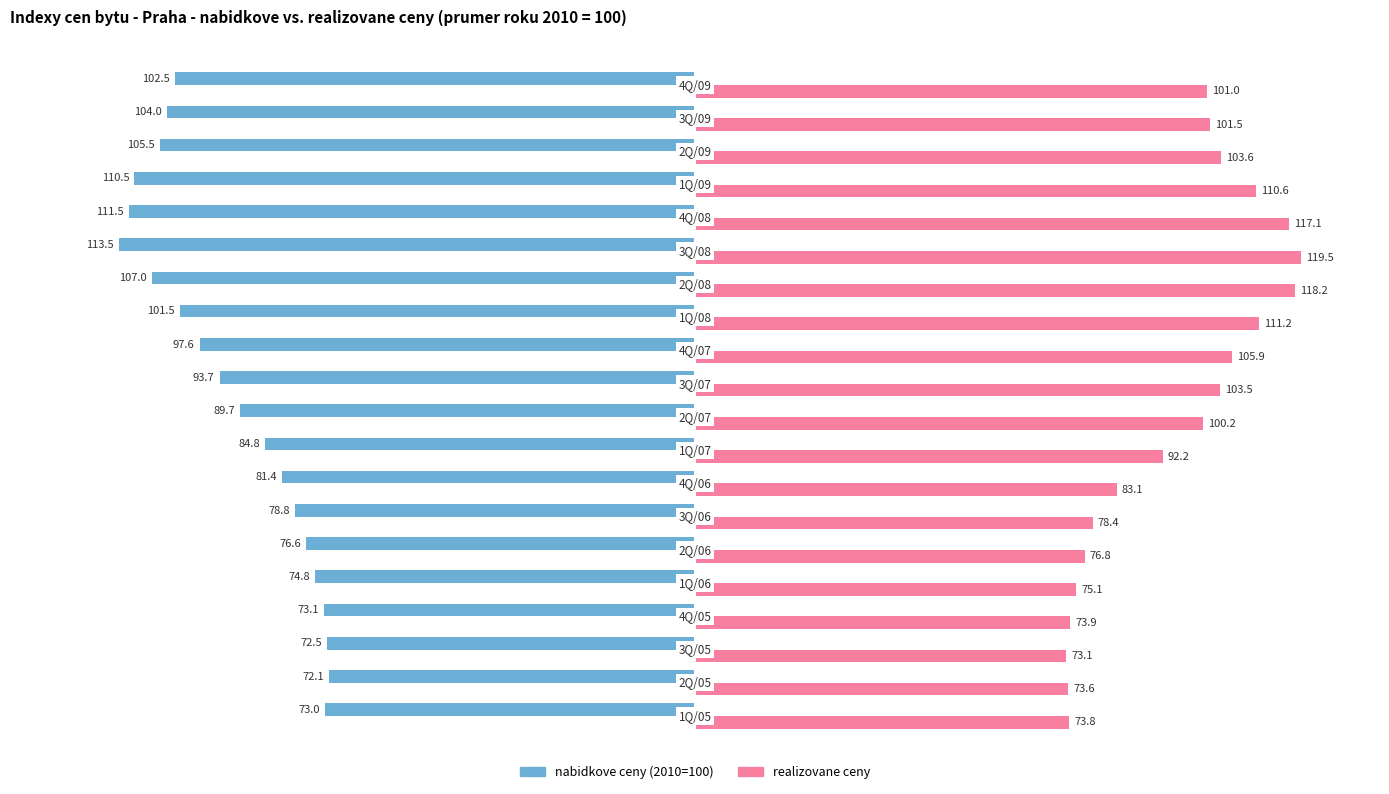

What is the average value of the nabidkove ceny (2010=100) series?

-91.2